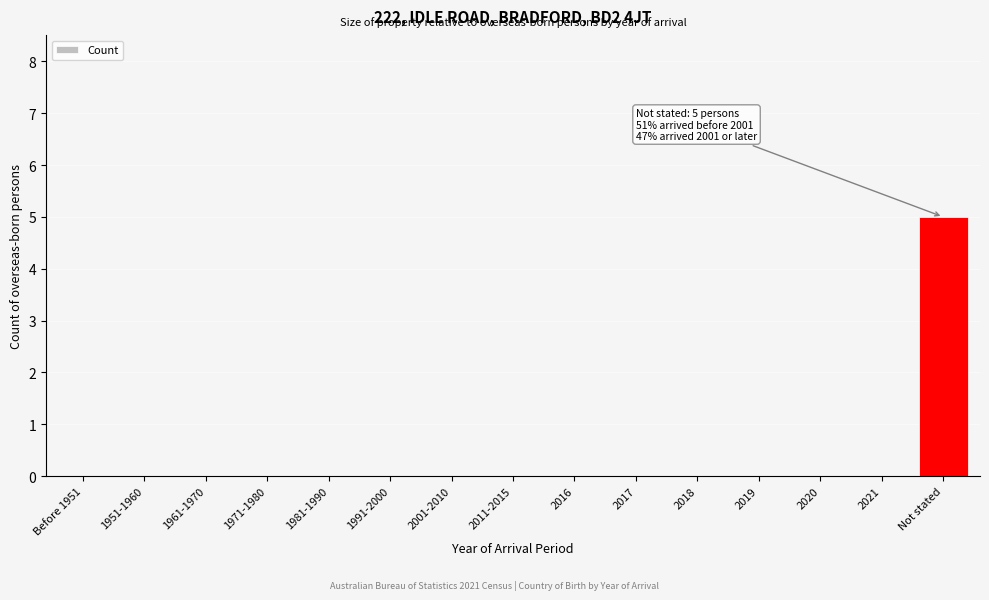

Reading right to left, list all the values displayed in this chart.

Not stated=5	2021=0	2020=0	2019=0	2018=0	2017=0	2016=0	2011-2015=0	2001-2010=0	1991-2000=0	1981-1990=0	1971-1980=0	1961-1970=0	1951-1960=0	Before 1951=0